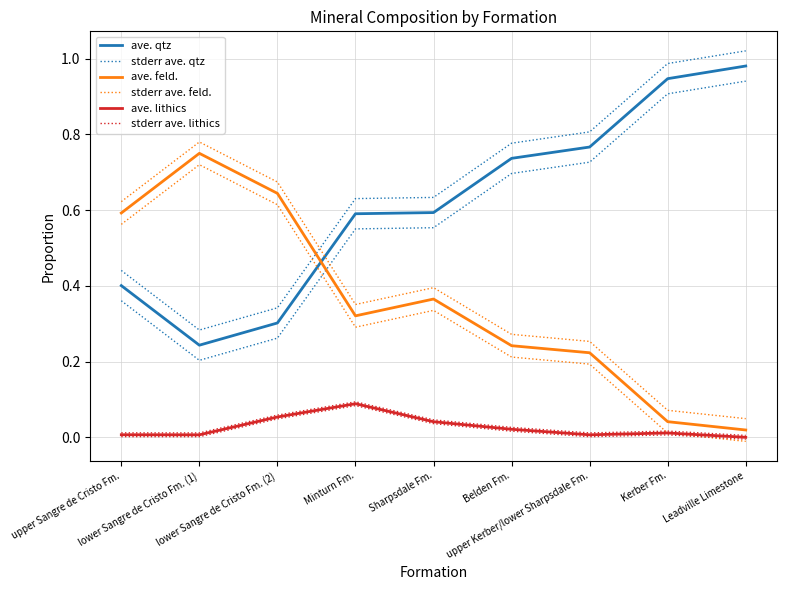

True or false: ave. qtz and stderr ave. lithics cross at least once.

False